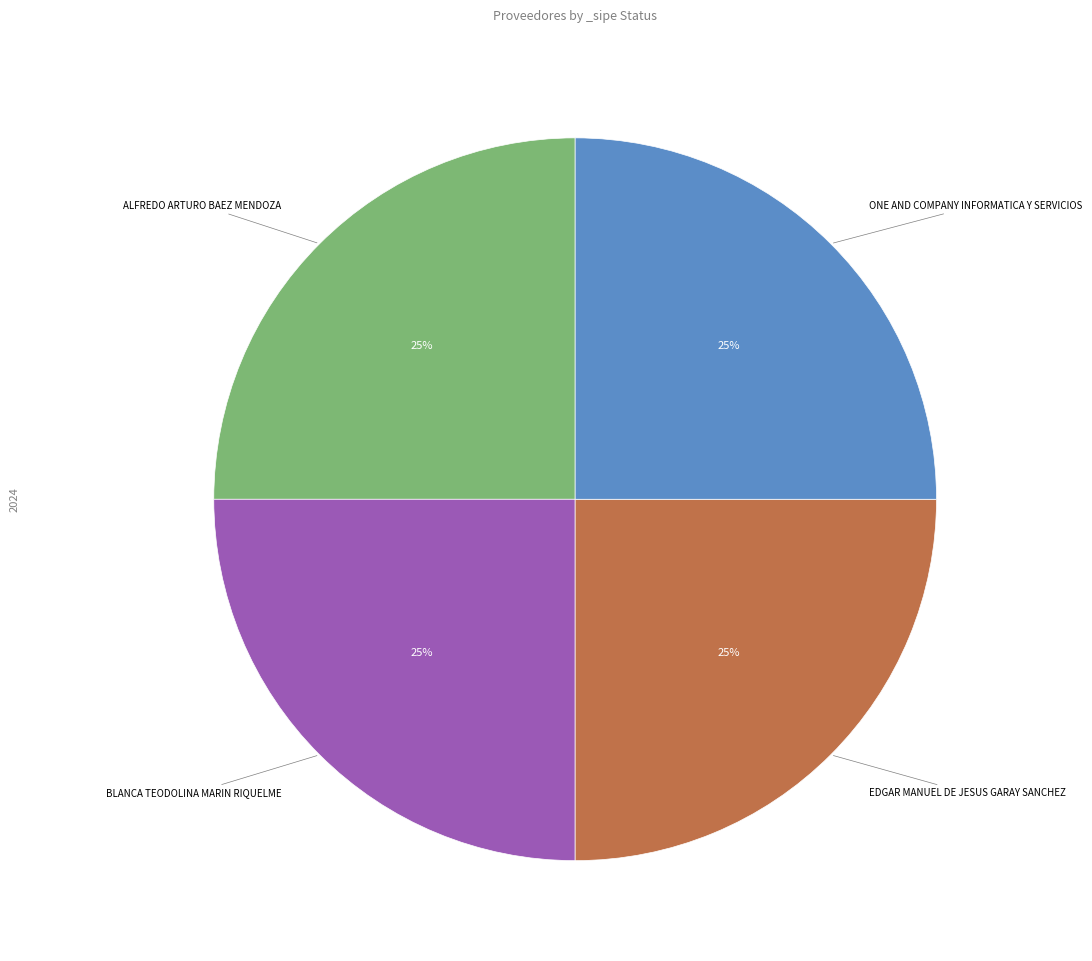

Is it true that ALFREDO ARTURO BAEZ MENDOZA is 25% of the pie?

True